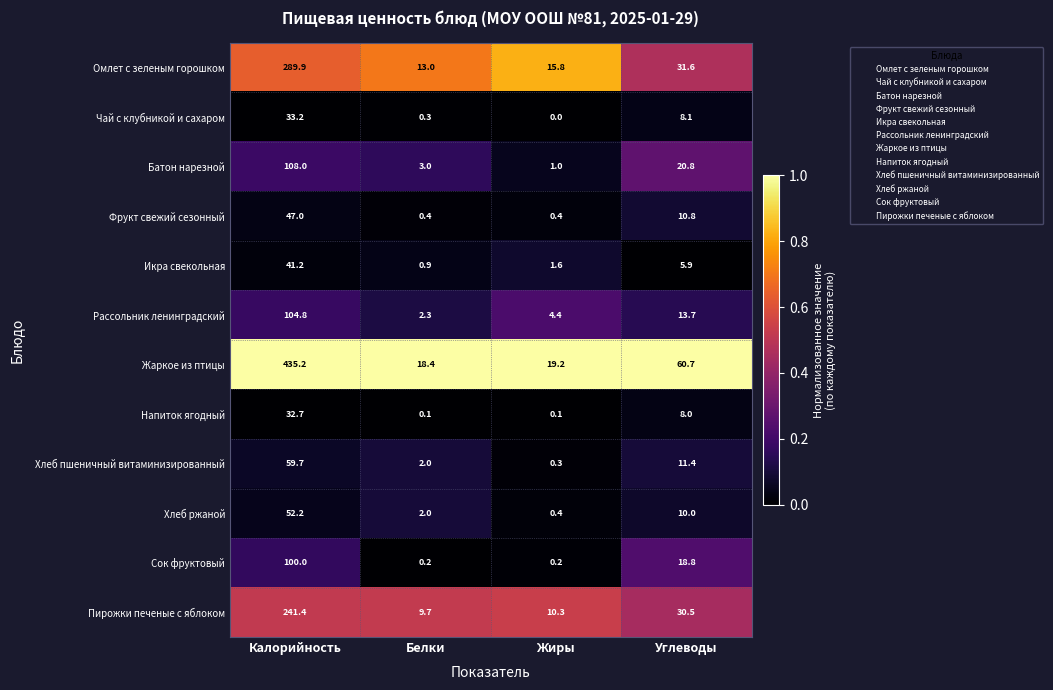

What is the sum of the Рассольник ленинградский values at Жиры and Белки?

6.7